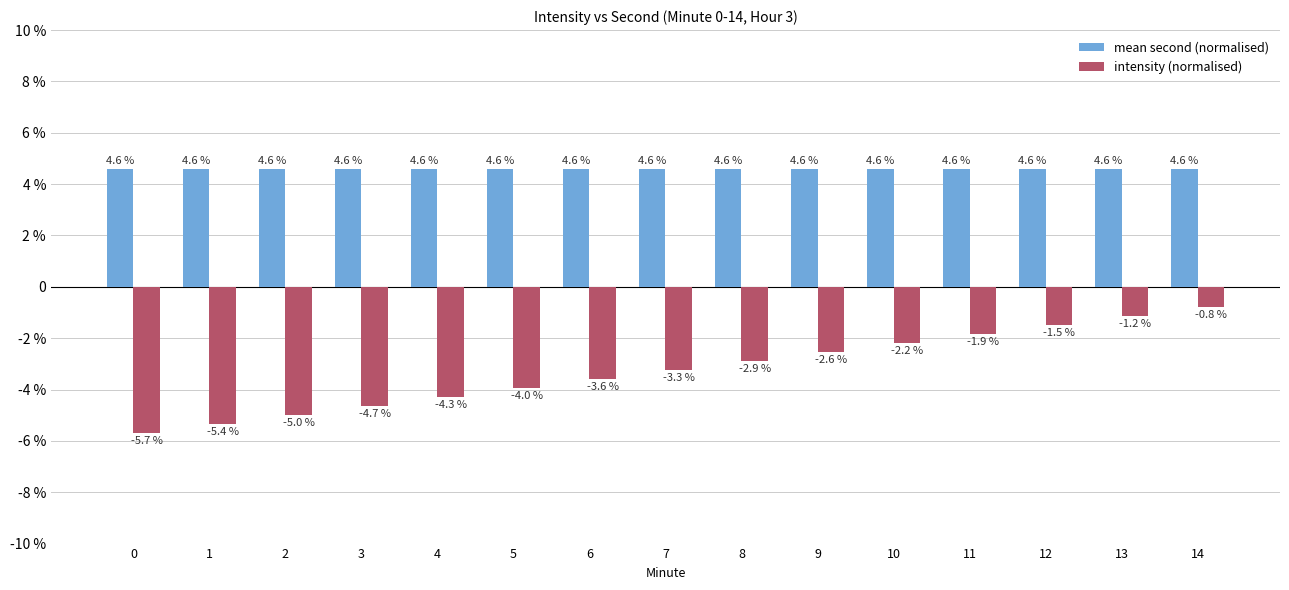

Does the chart contain stacked bars?

No